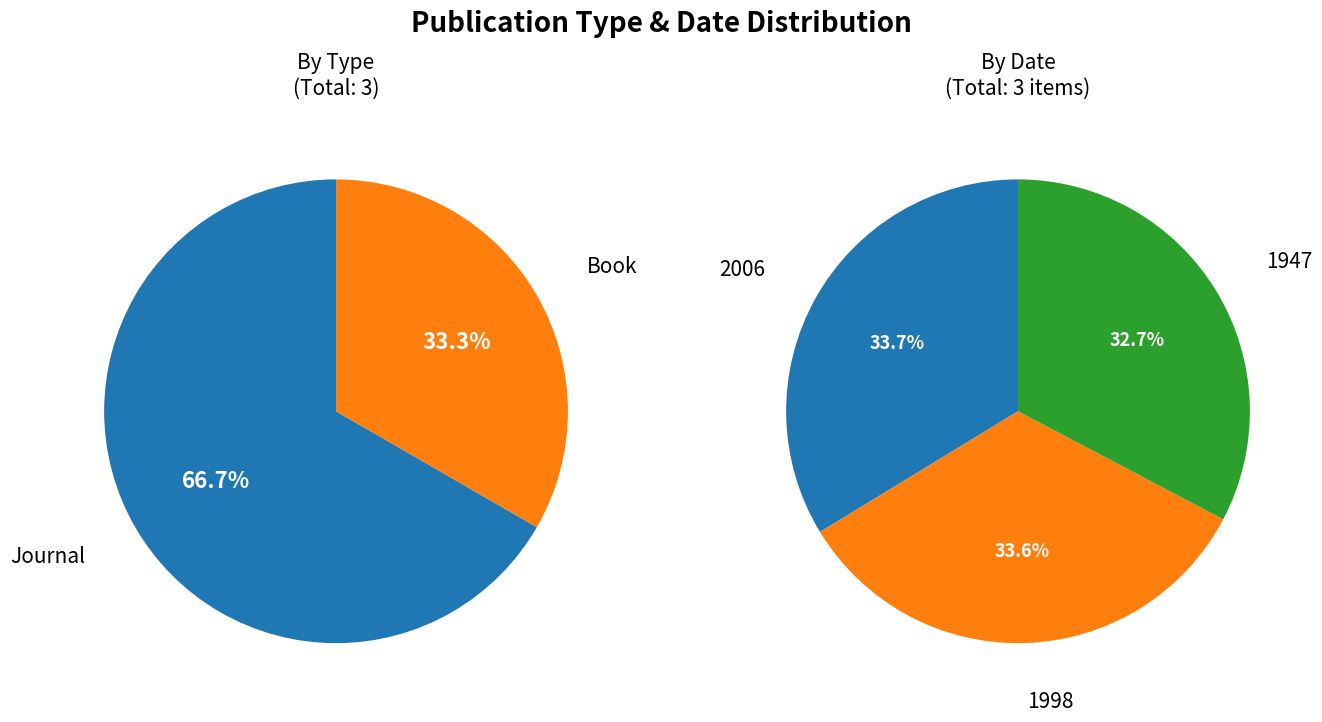

How many segments does this pie chart have?

3